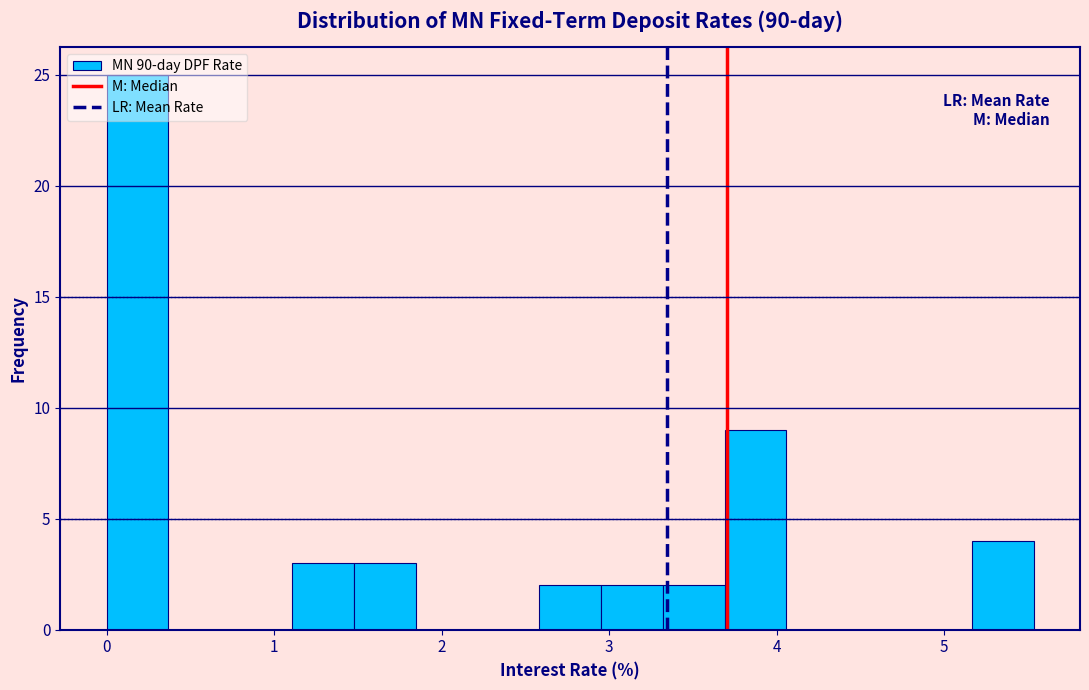

Around what value on the x-axis is the tallest bar? Give the approximate position of its centre, as read against the axis.

0.2